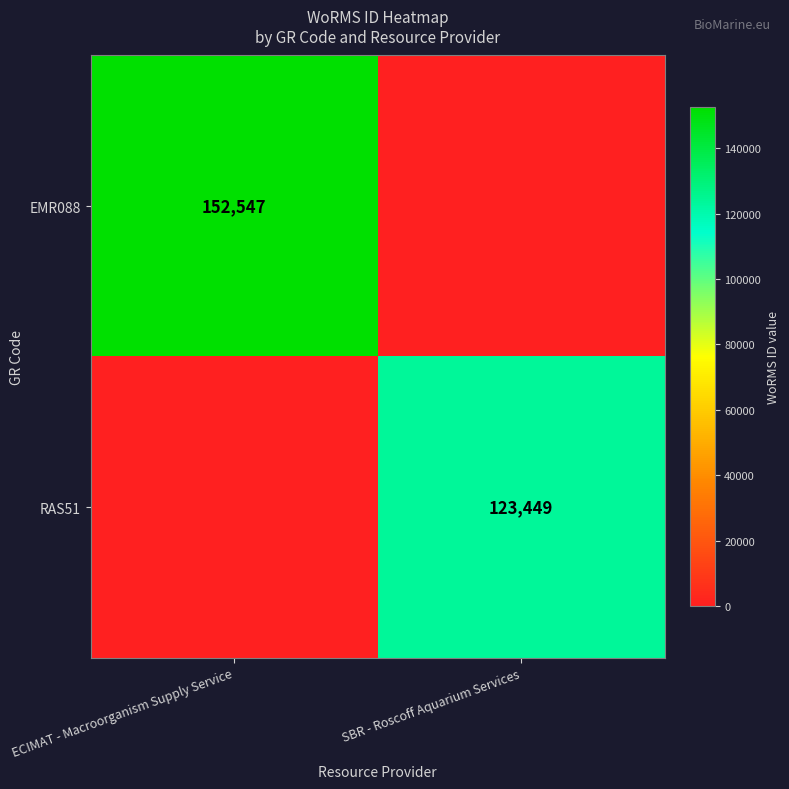

The value of EMR088 at ECIMAT - Macroorganism Supply Service is 251352. True or false?

False